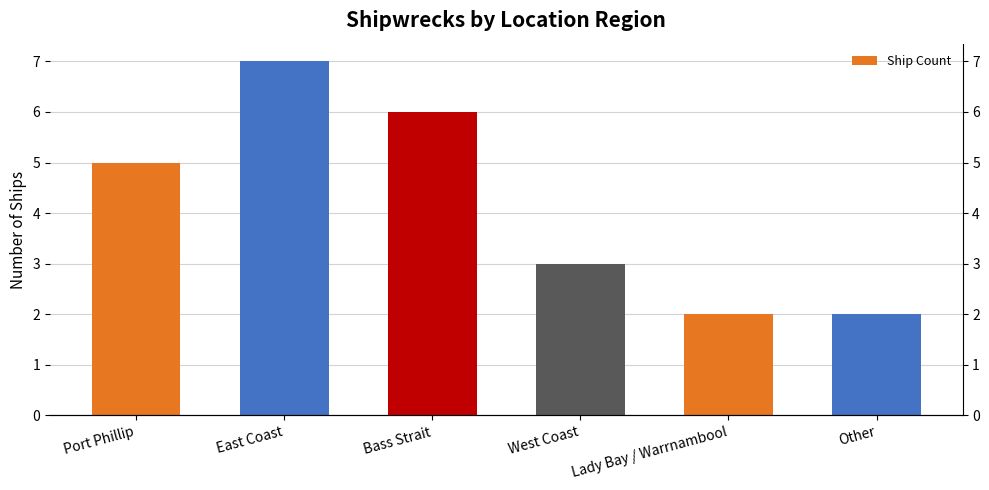

Which label corresponds to the largest value in the chart?

East Coast